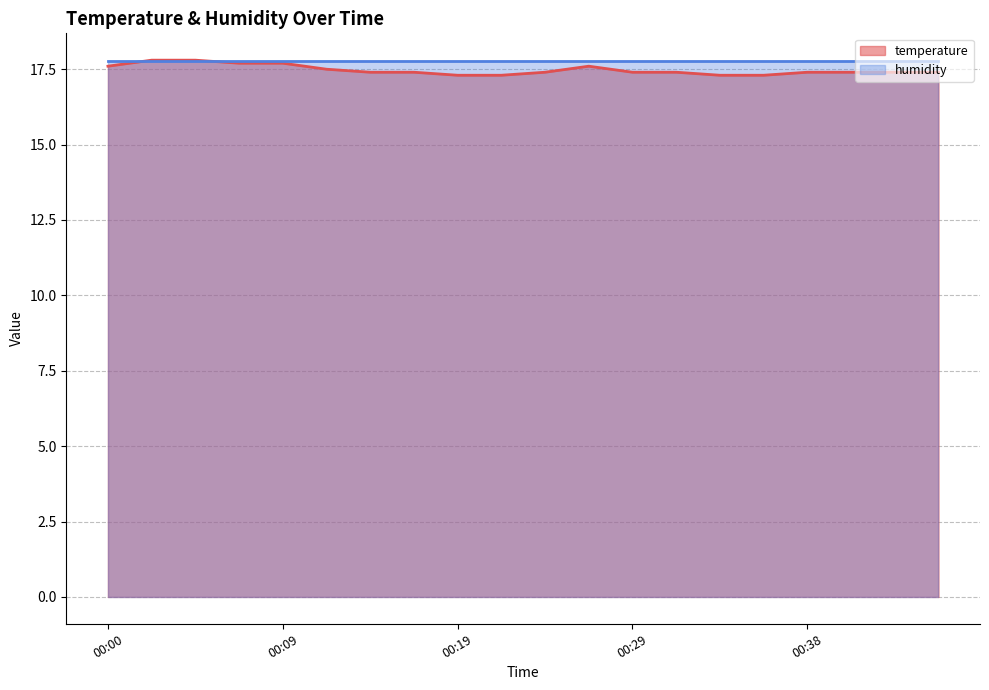

At which category does the chart reach its peak across all series?

00:02